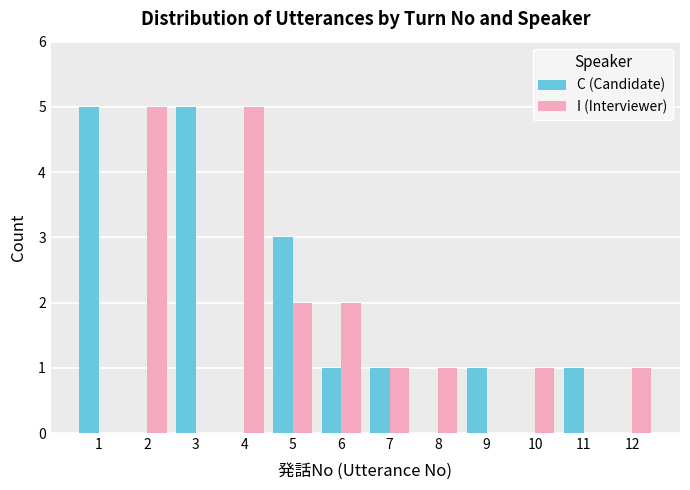

Where does the I (Interviewer) series first go above 1?

2